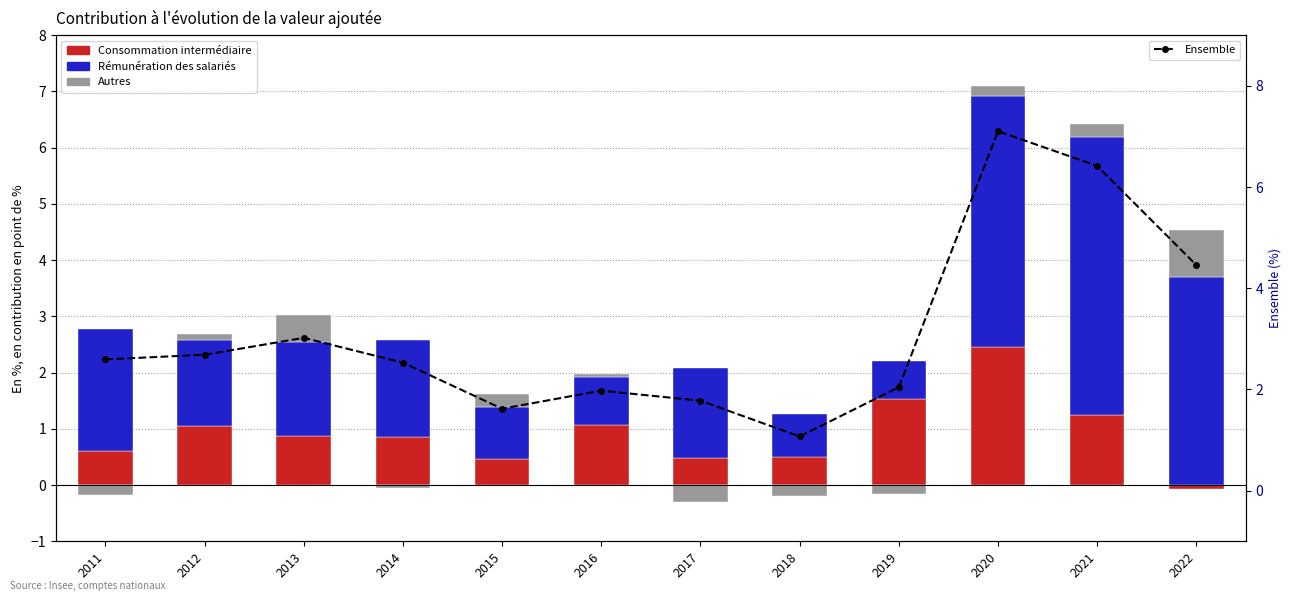

True or false: the data shows 7.1 at 2020.

True